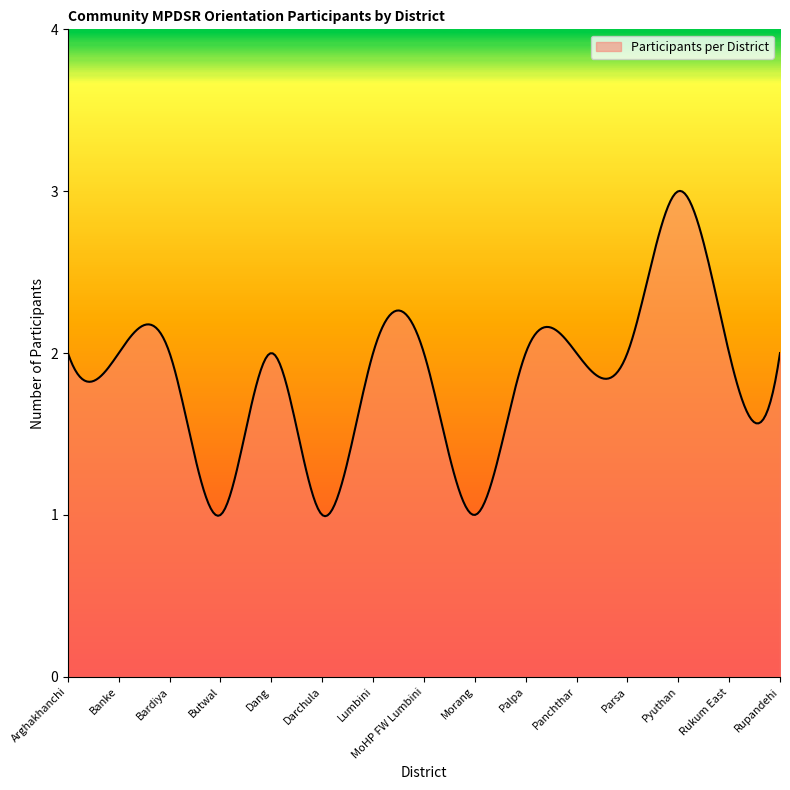

What is the greatest value displayed?

3.0